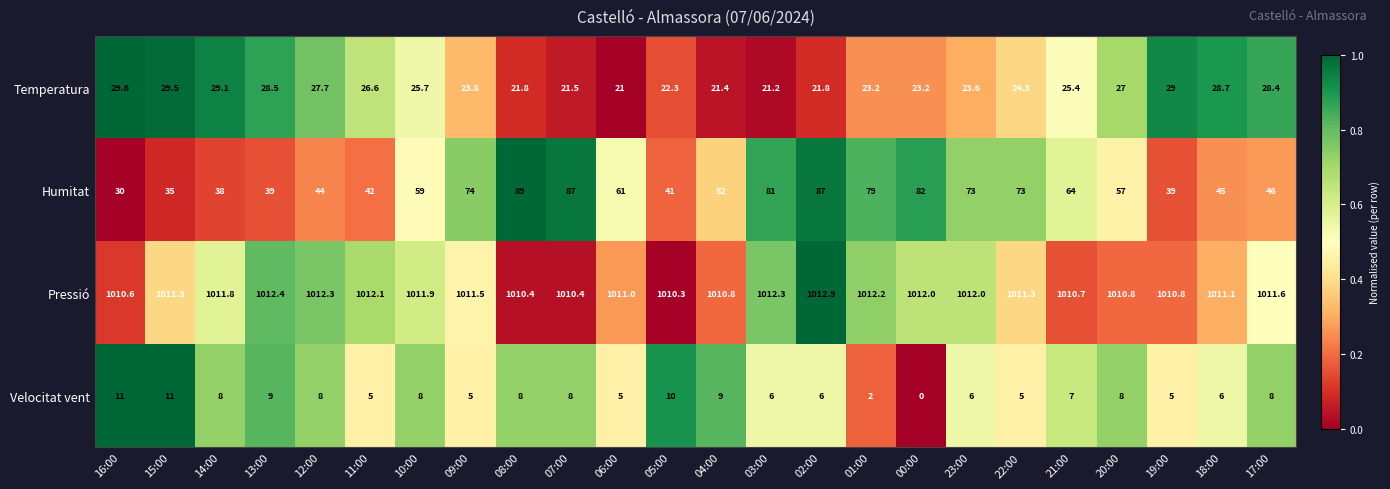

List the series in order of their peak value, highest first.

Pressió, Humitat, Temperatura, Velocitat vent